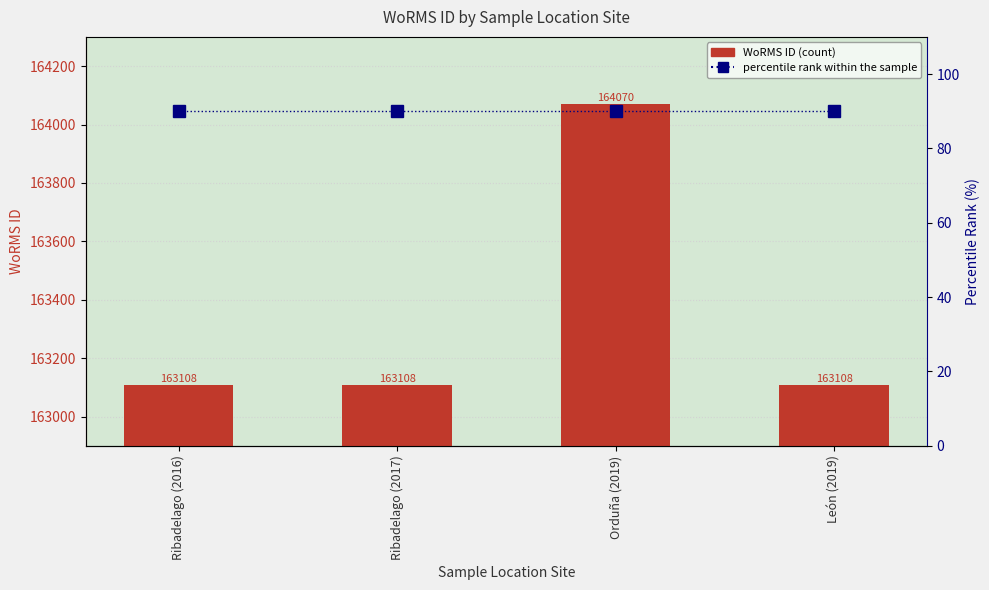

Is the value of WoRMS ID at Ribadelago (2016) greater than the value of percentile rank within the sample at León (2019)?

Yes